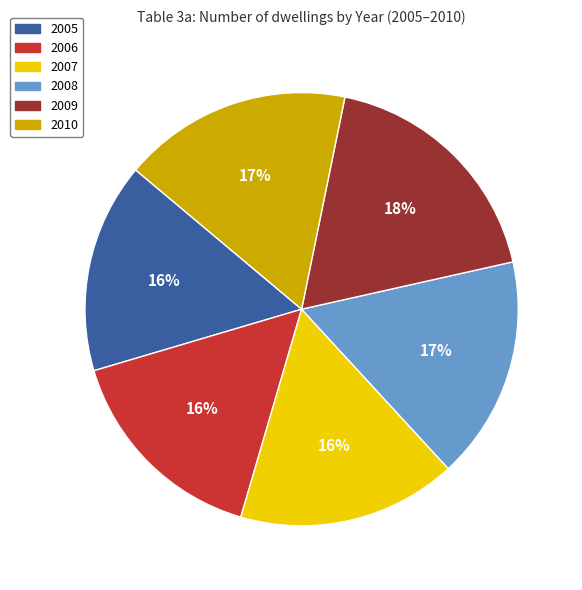

To the nearest percent, what portion does 2007 represent?

16%